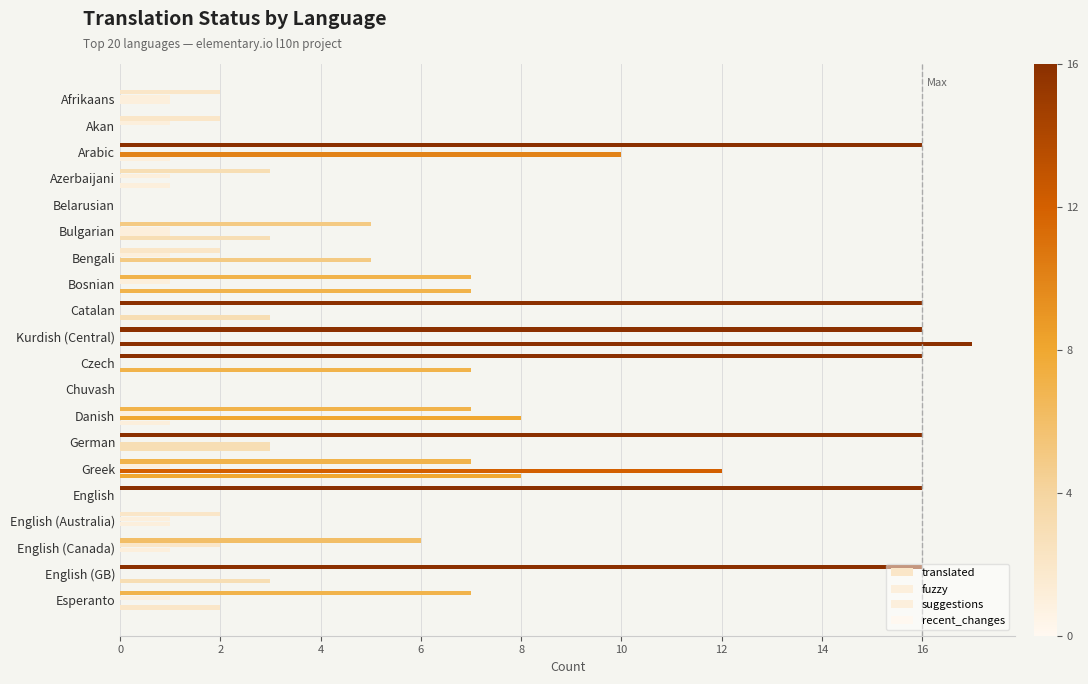

Rank the series by their maximum value, from highest to lowest.

recent_changes, translated, suggestions, fuzzy